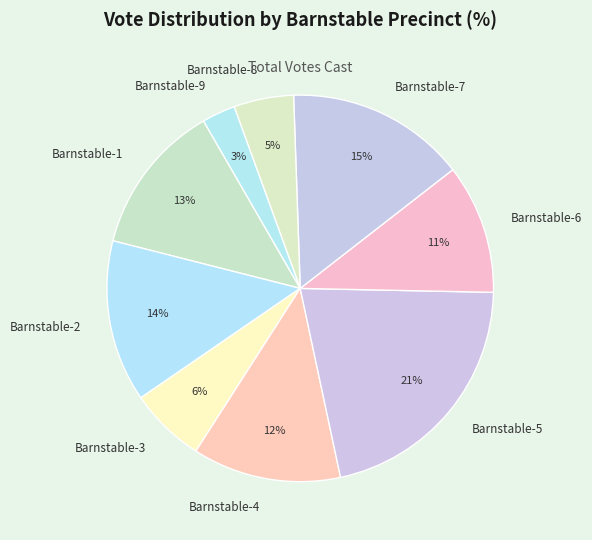

How many segments does this pie chart have?

9